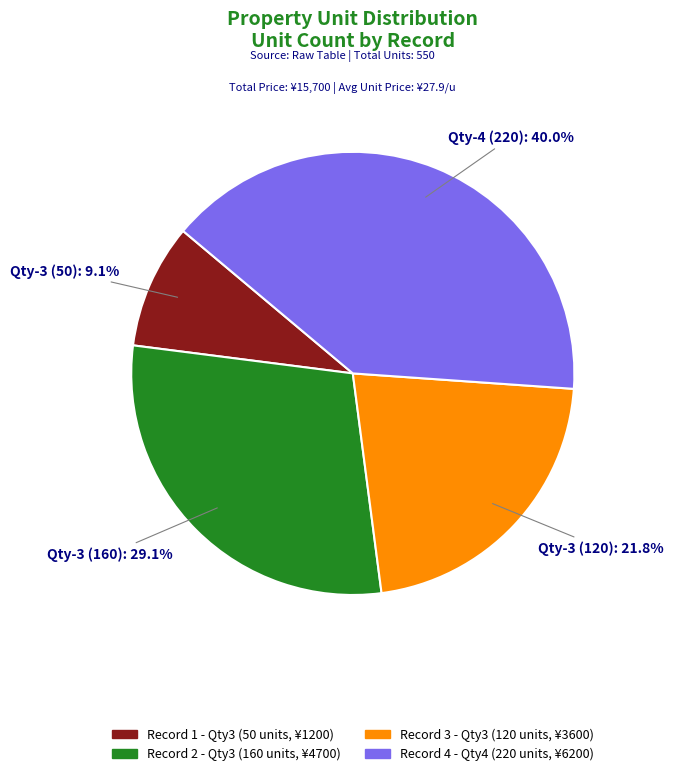

Combined, do Qty-3 (160) and Qty-3 (120) account for over 50%?

Yes